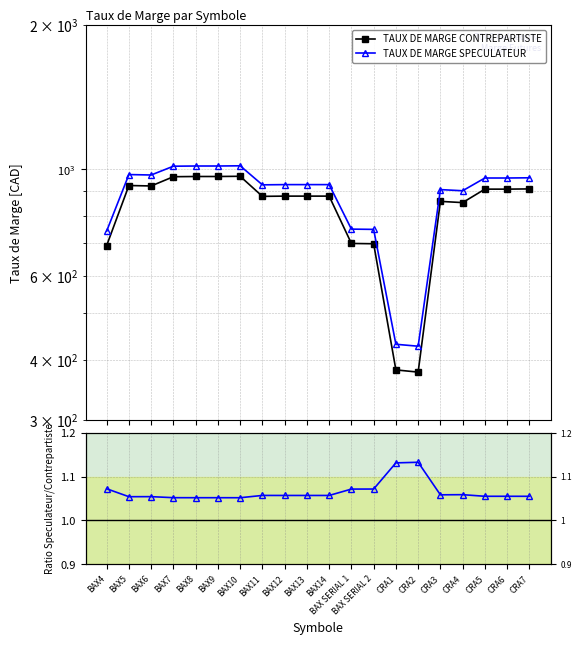

How many series are shown in this chart?

3